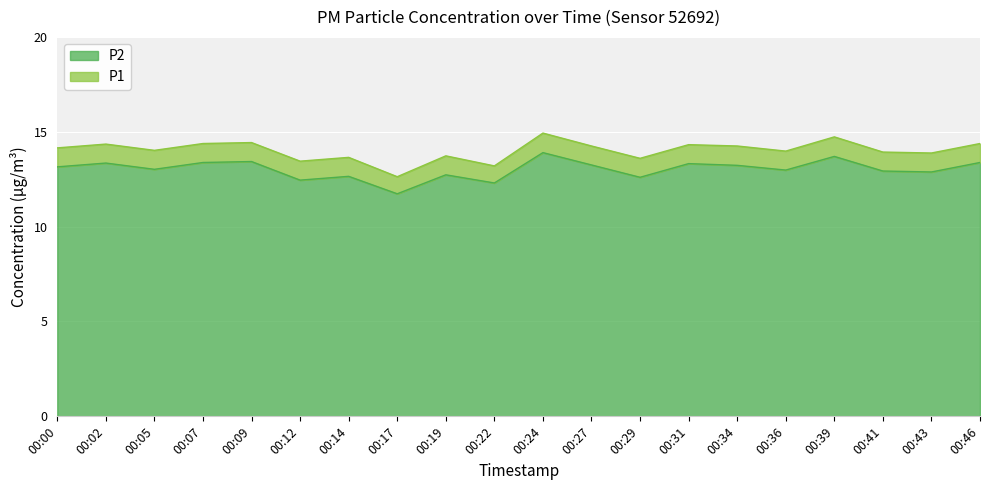

What is the difference between the P2 values at 00:31 and 00:19?

0.6